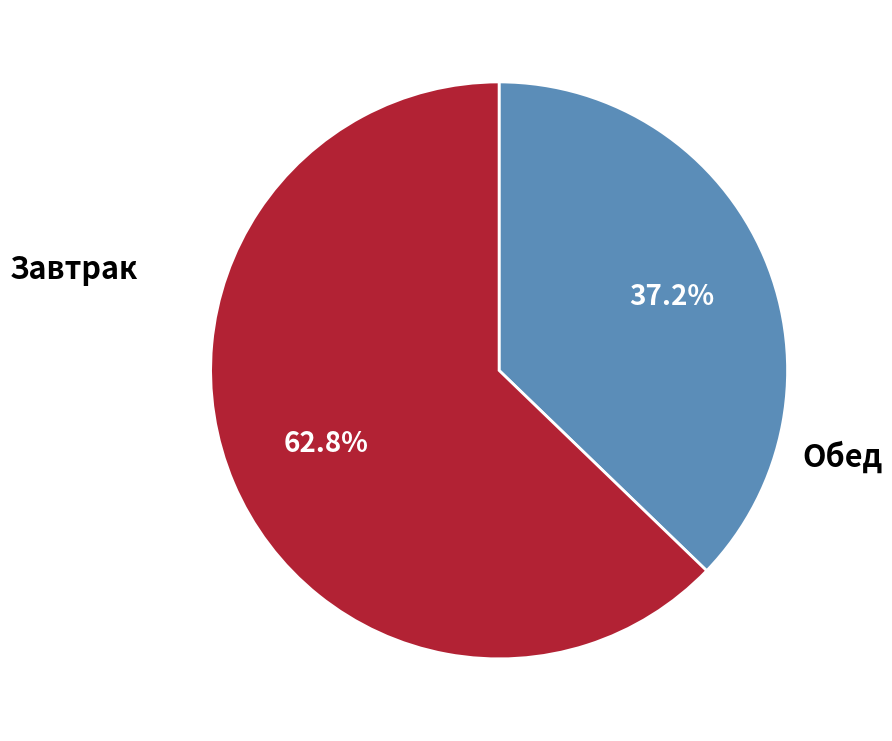

Does any single category account for the majority?

Yes